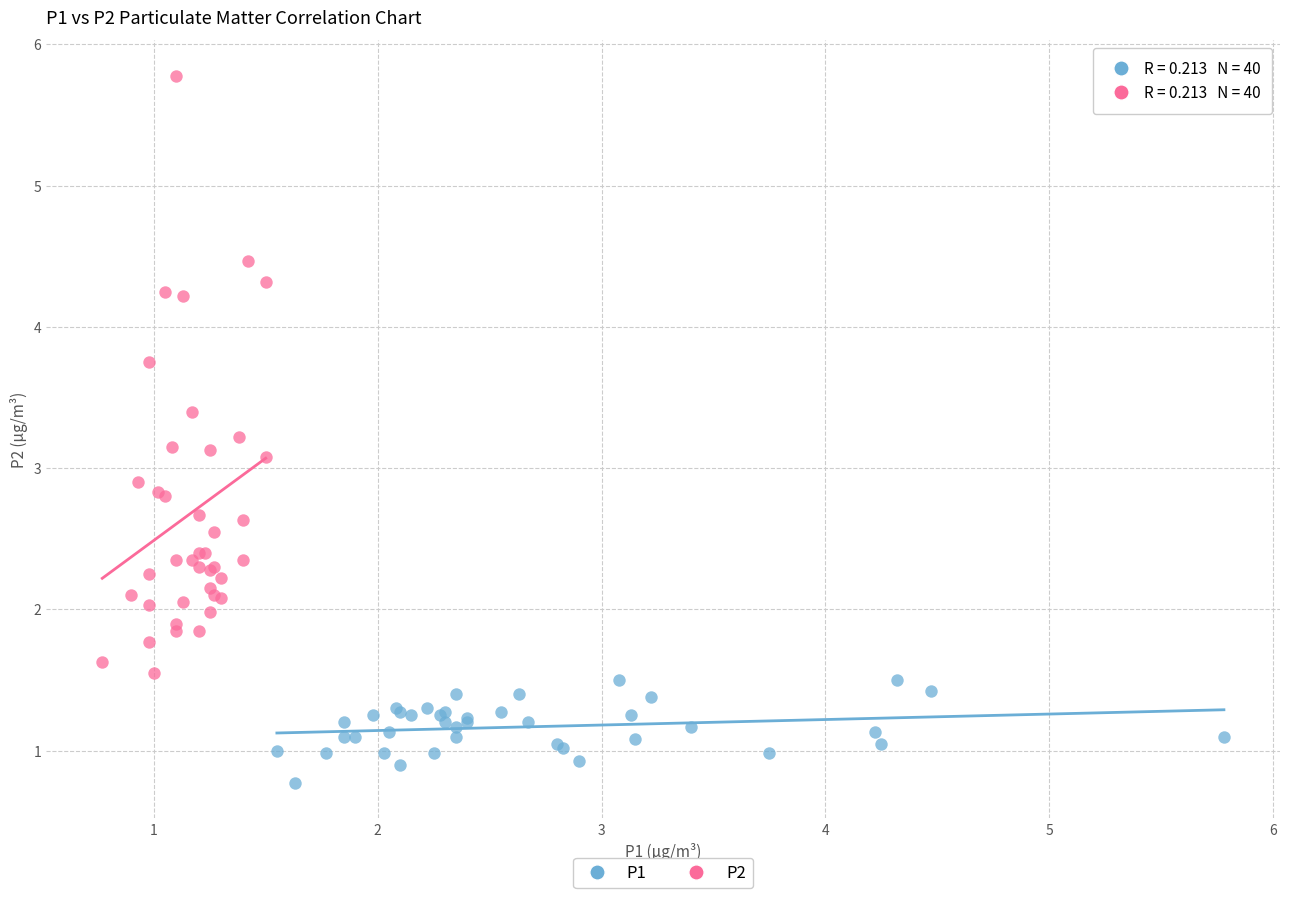

Which series contains the highest Y value?

P2